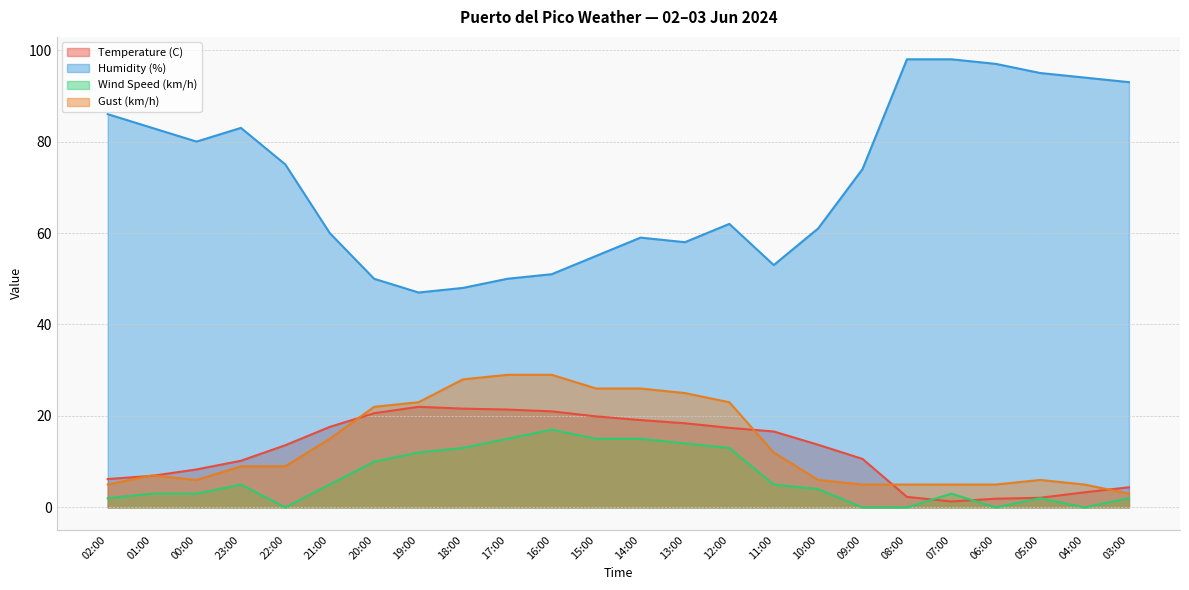

What is the label of the 20th point from the right?

22:00